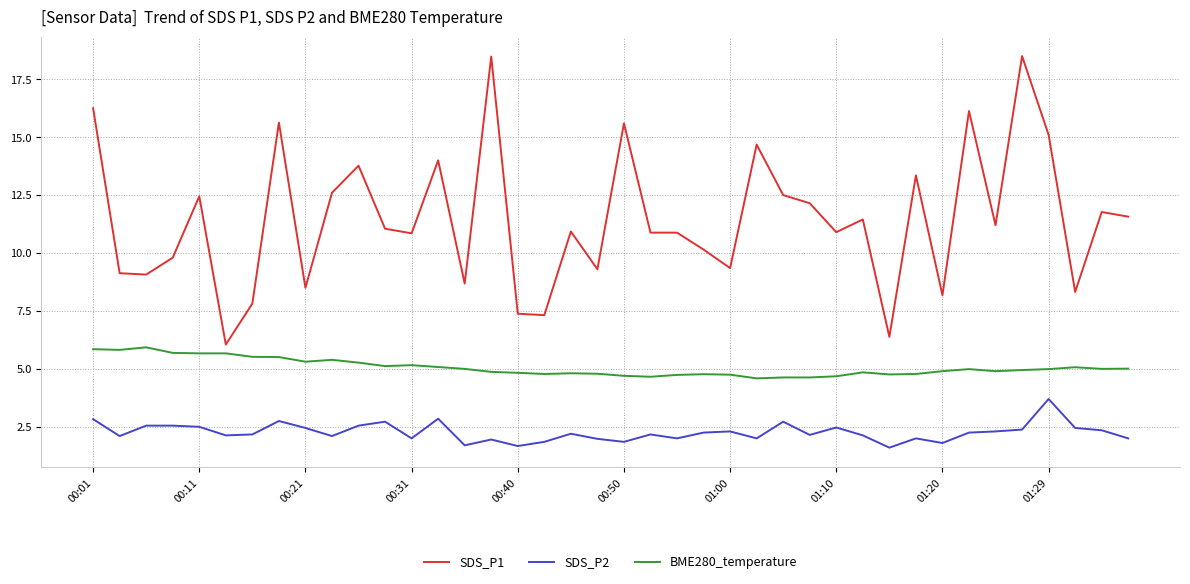

How many distinct data groups are displayed?

3